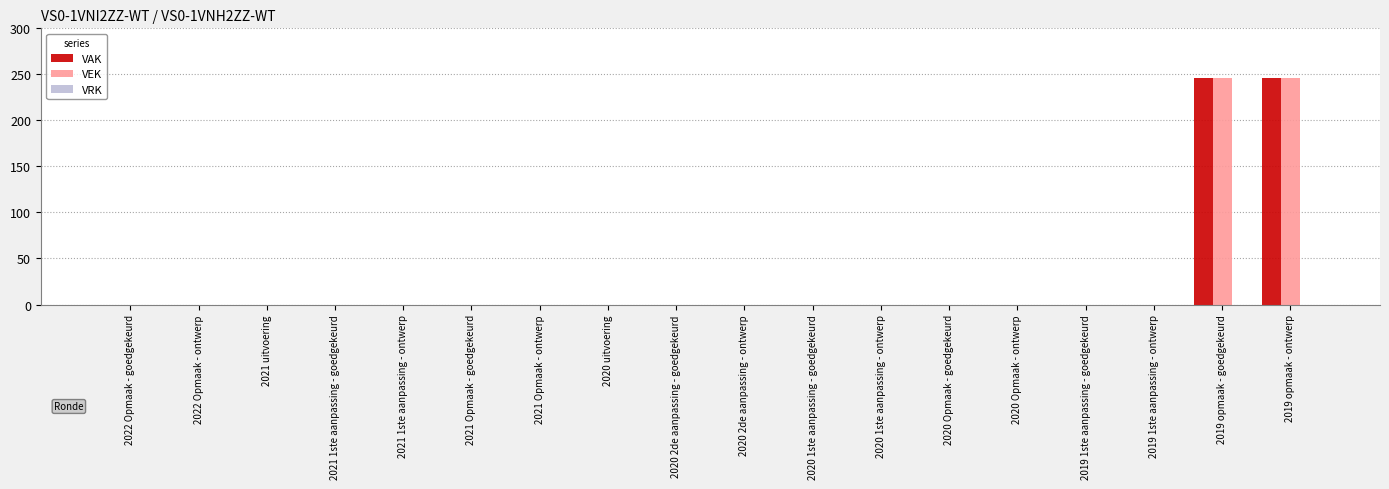

Is the value of VEK at 2020 1ste aanpassing - goedgekeurd greater than the value of VAK at 2019 opmaak - goedgekeurd?

No